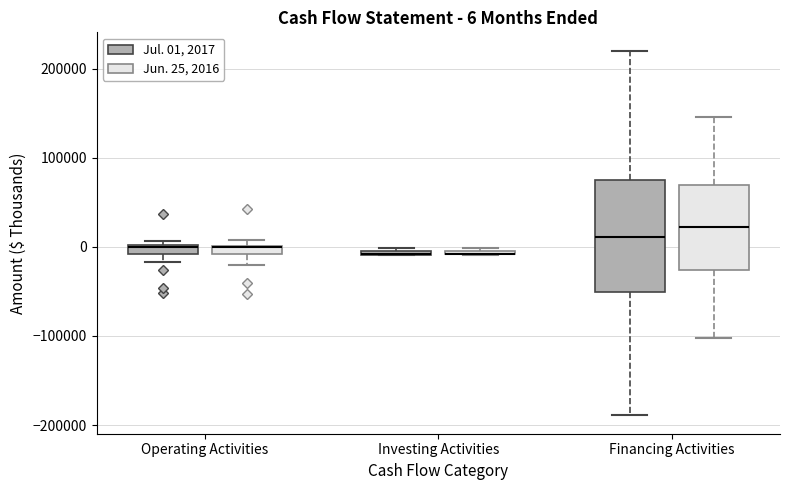

Comparing the boxes themselves (not the whiskers), which one is the tallest?

Financing Activities (Jul. 01, 2017)